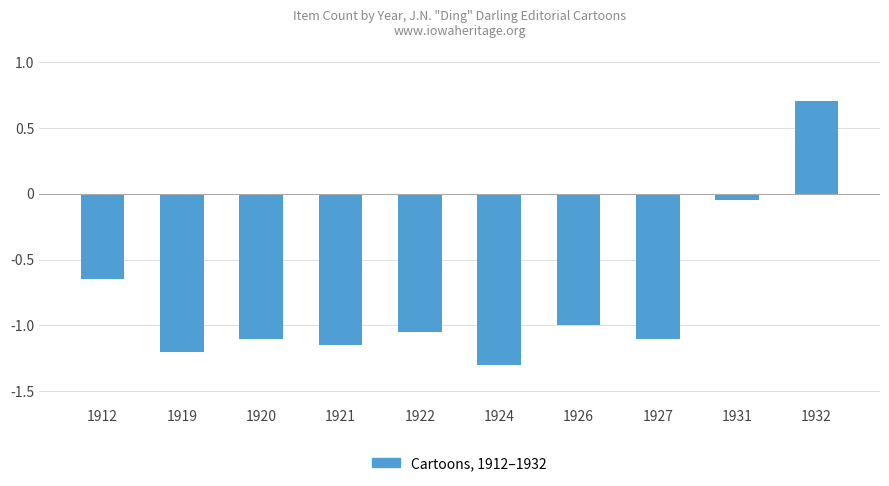

What is the difference between the values at 1922 and 1931?

1.0